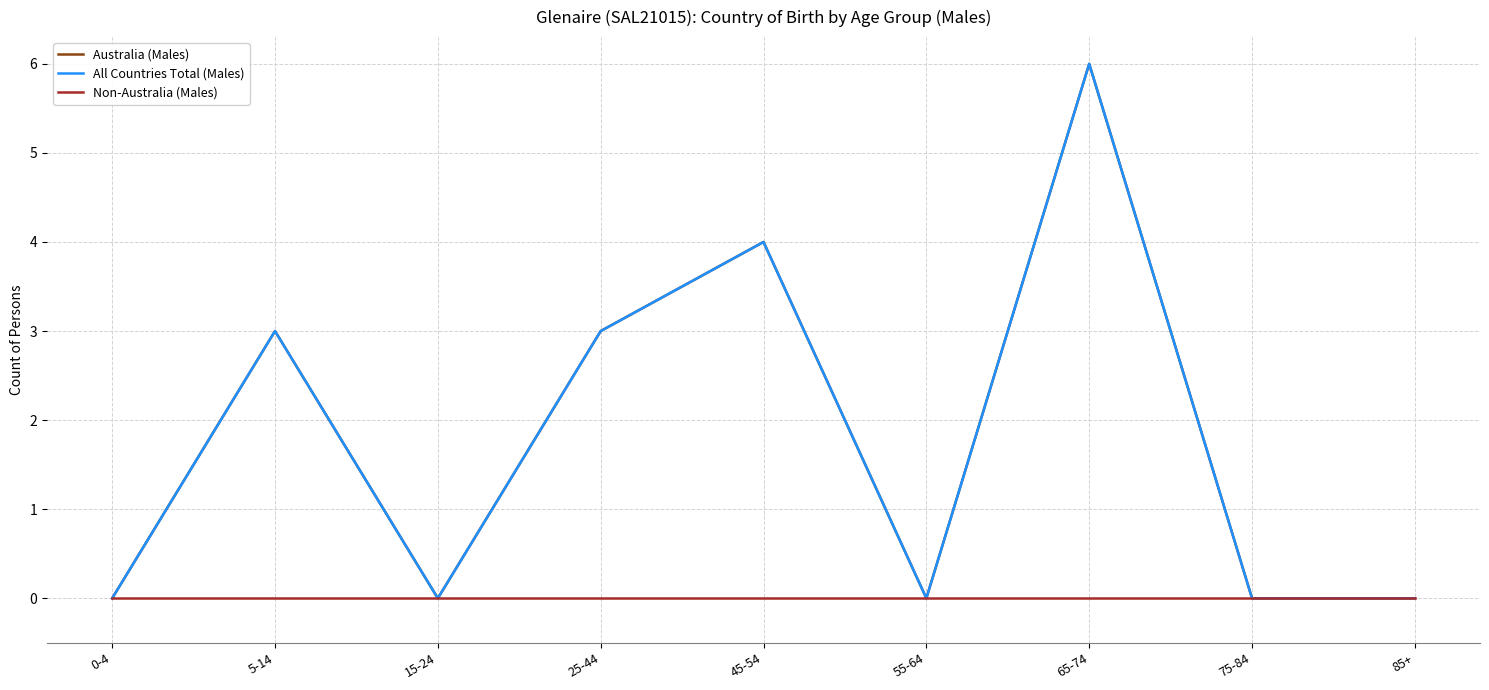

Does the chart have visible grid lines?

Yes